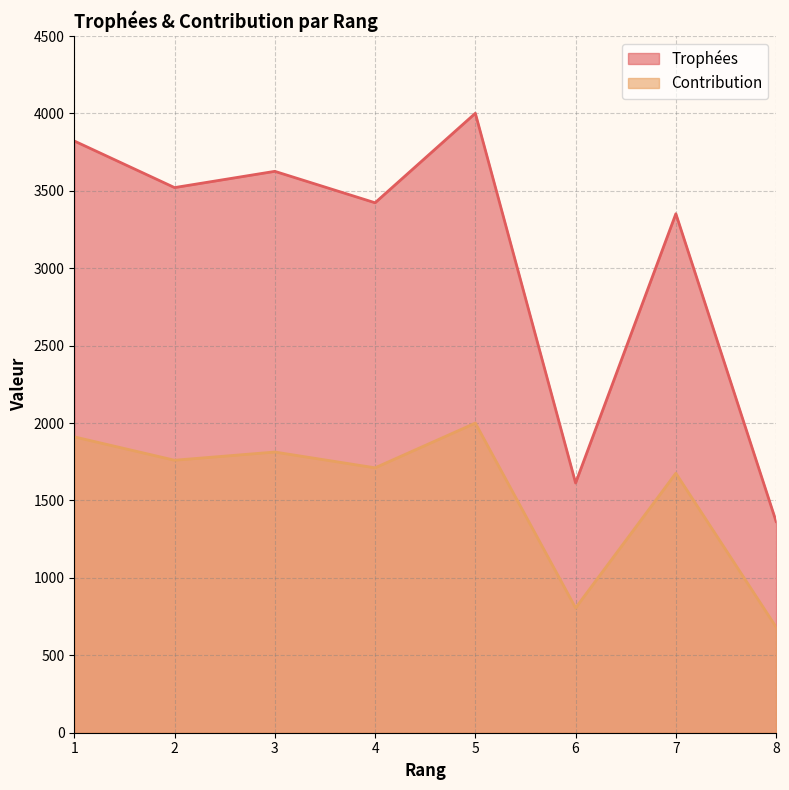

Where is the first local maximum for Contribution?

3